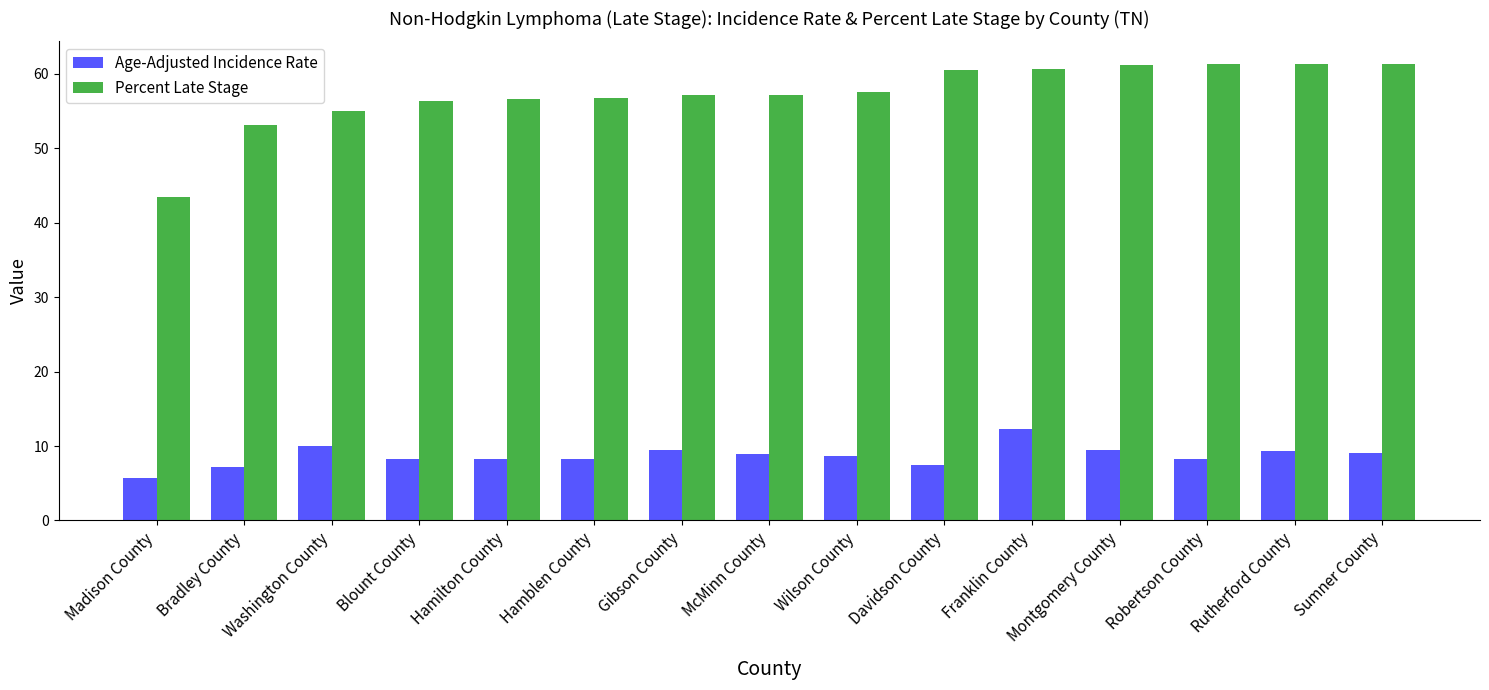

What is the sum of all Age-Adjusted Incidence Rate values?

130.7